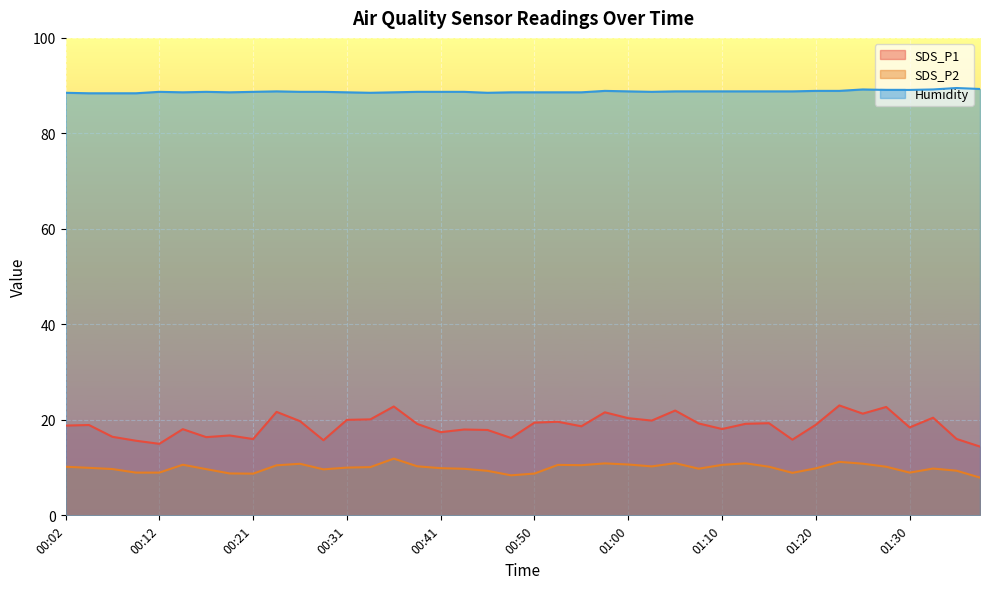

What is the maximum value for SDS_P1?

23.0